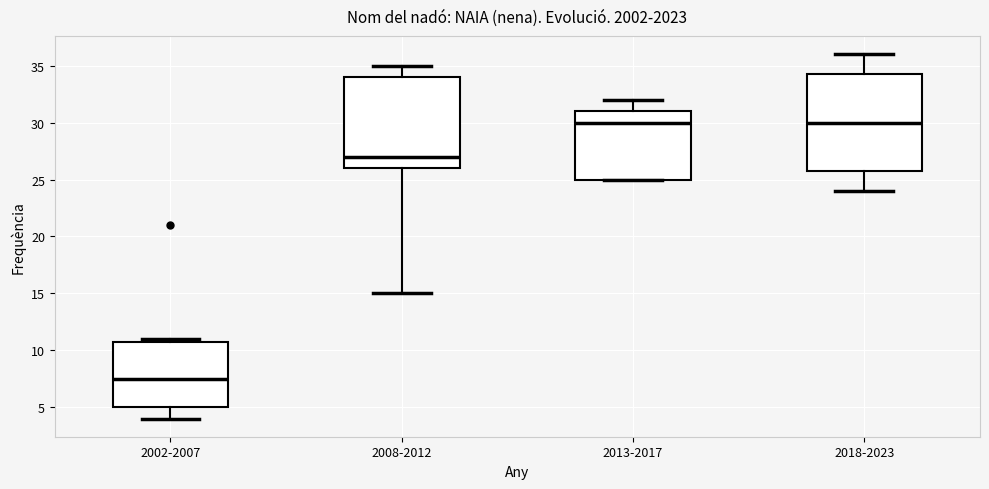

Which box is the tallest, from its lower edge to its upper edge?

2018-2023